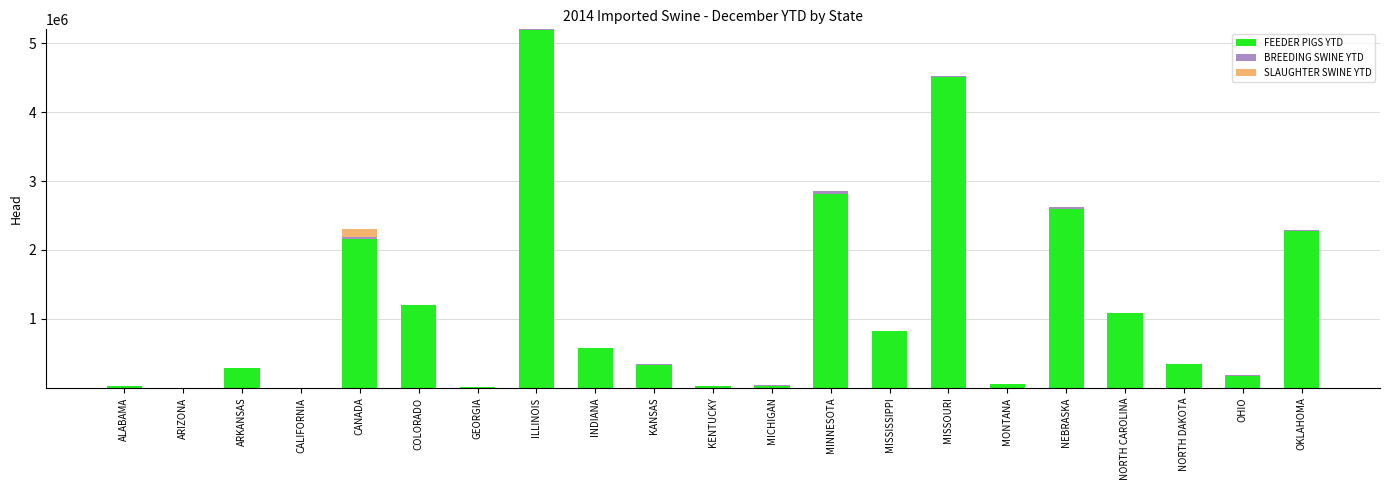

True or false: FEEDER PIGS YTD has a value of 799484 at OKLAHOMA.

False